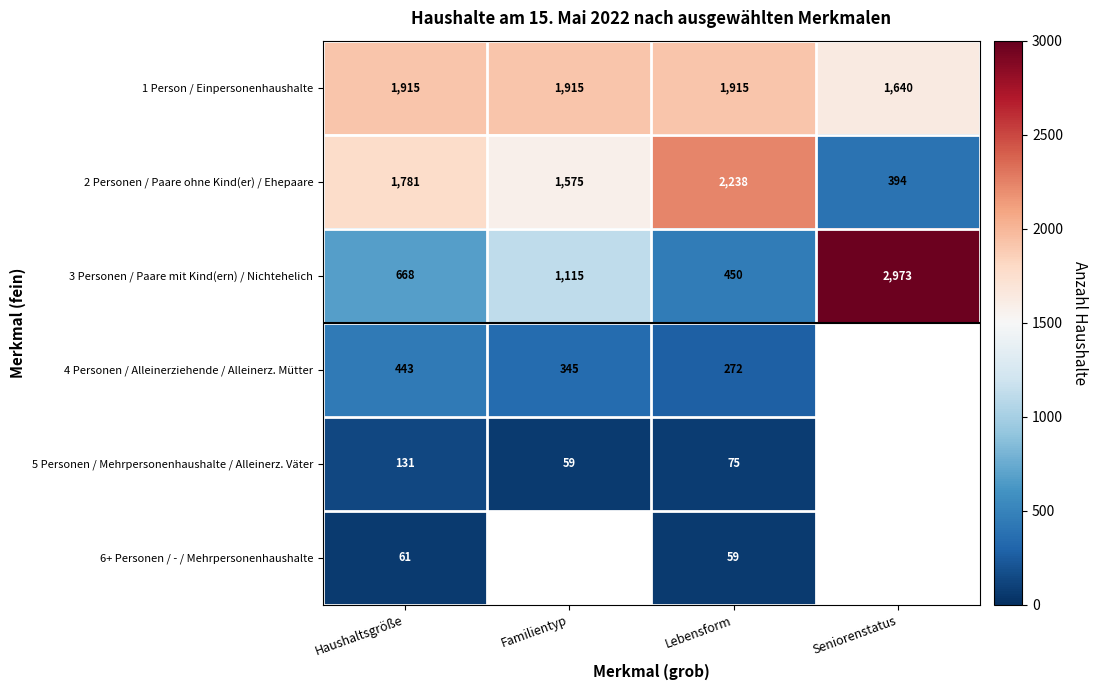

Is the value of 4 Personen / Alleinerziehende / Alleinerz. Mütter at Lebensform greater than the value of 2 Personen / Paare ohne Kind(er) / Ehepaare at Haushaltsgröße?

No